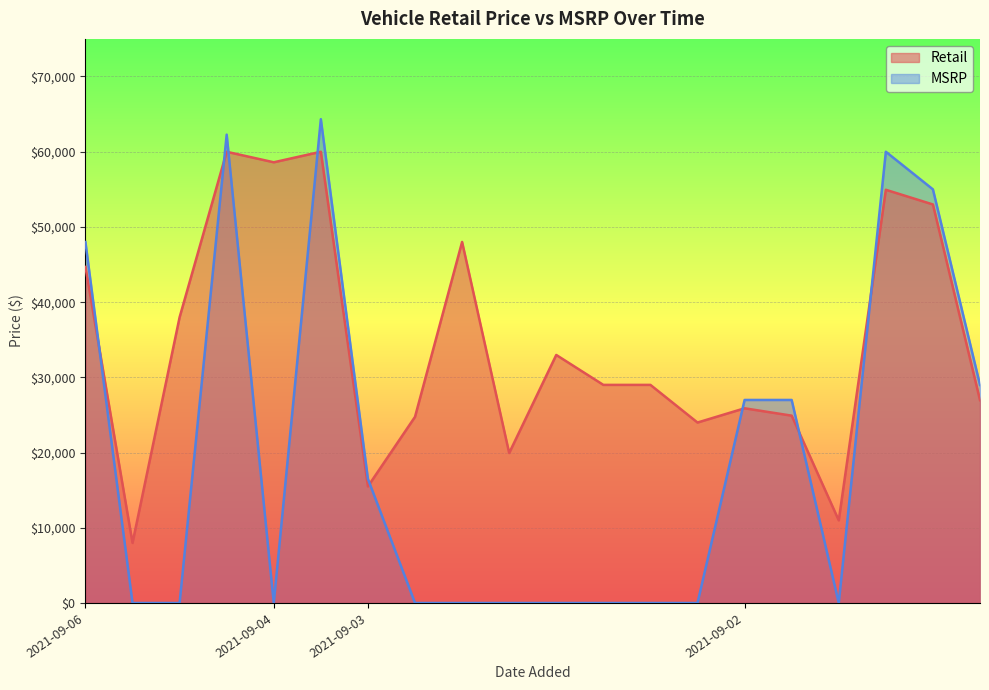

At which category does the chart reach its peak across all series?

2021-09-04